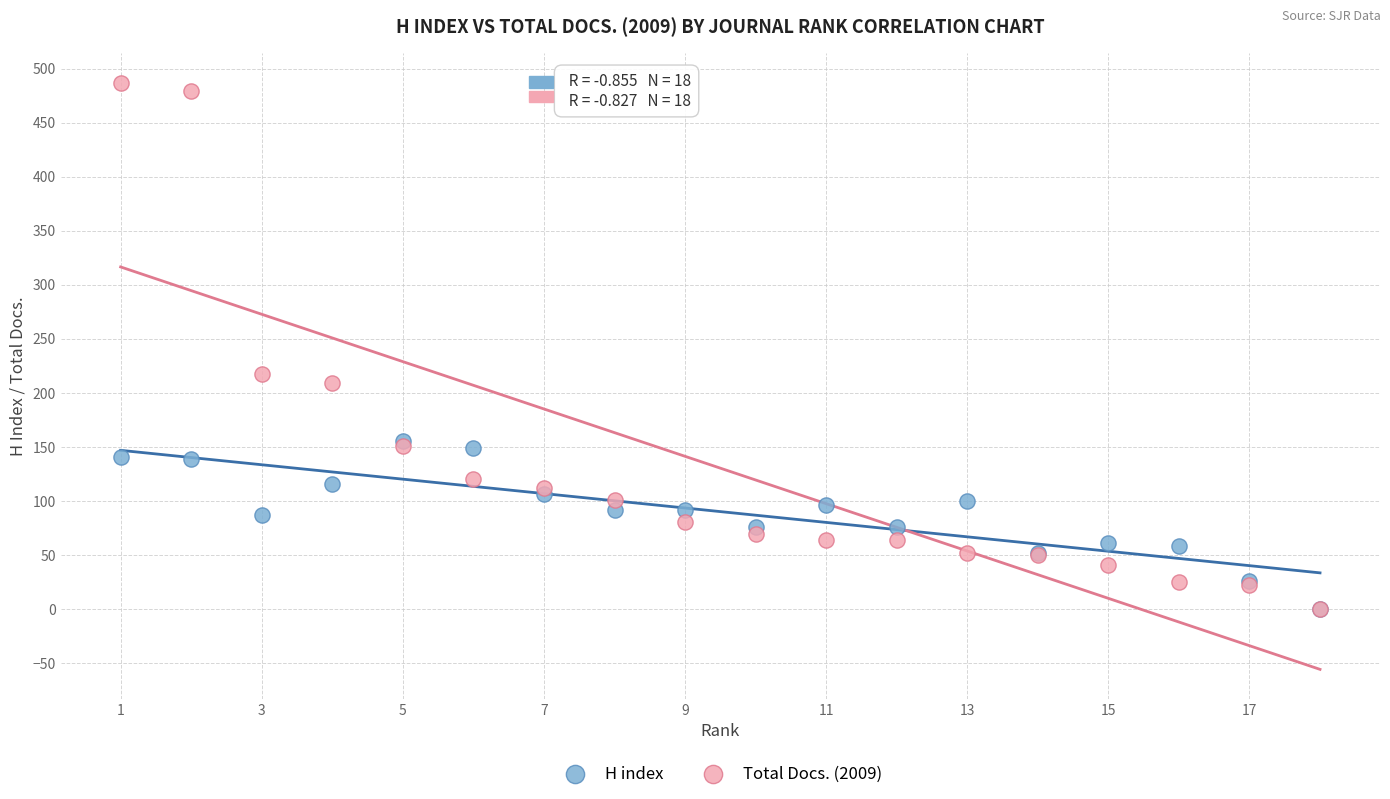

Across all series, what Y value is closest to 243?

217